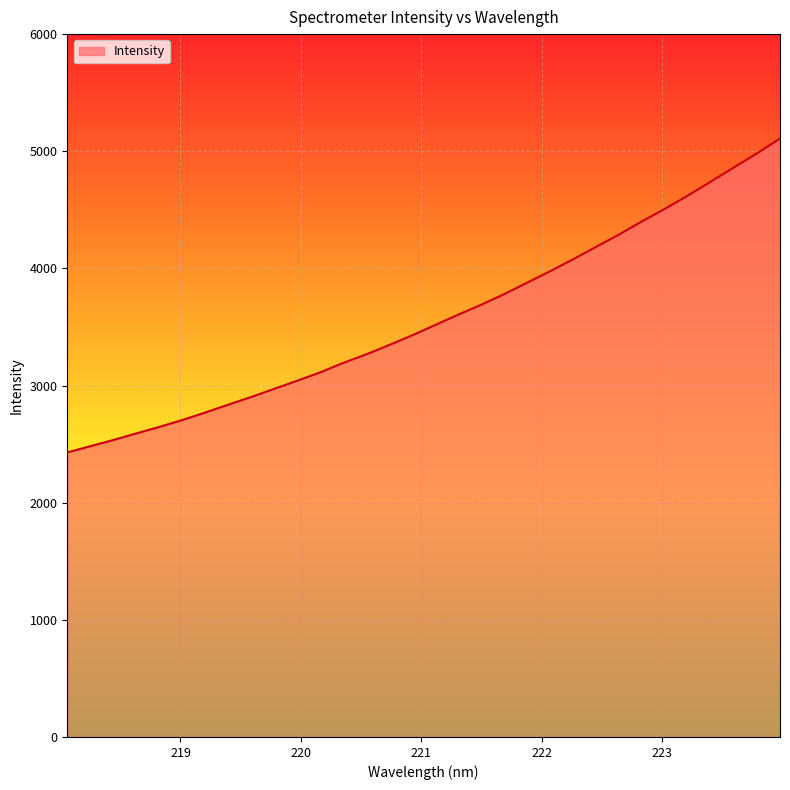

What is the smallest value displayed?

2428.8